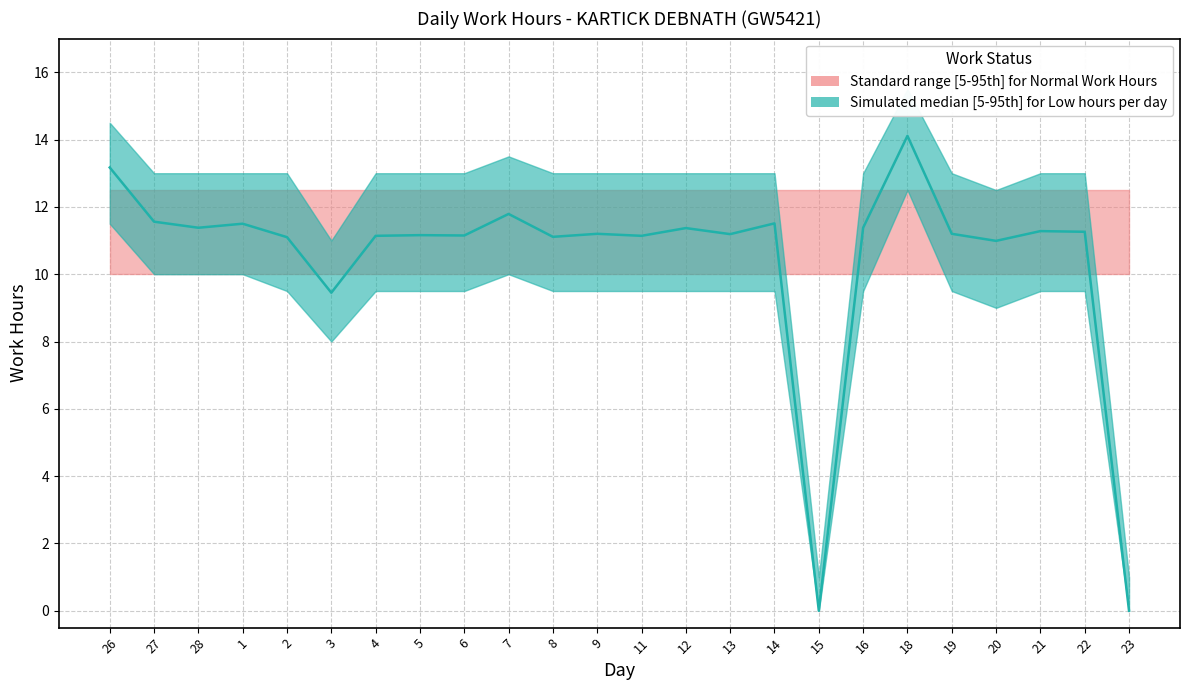

How many values in the Low_lower series exceed 9?

20